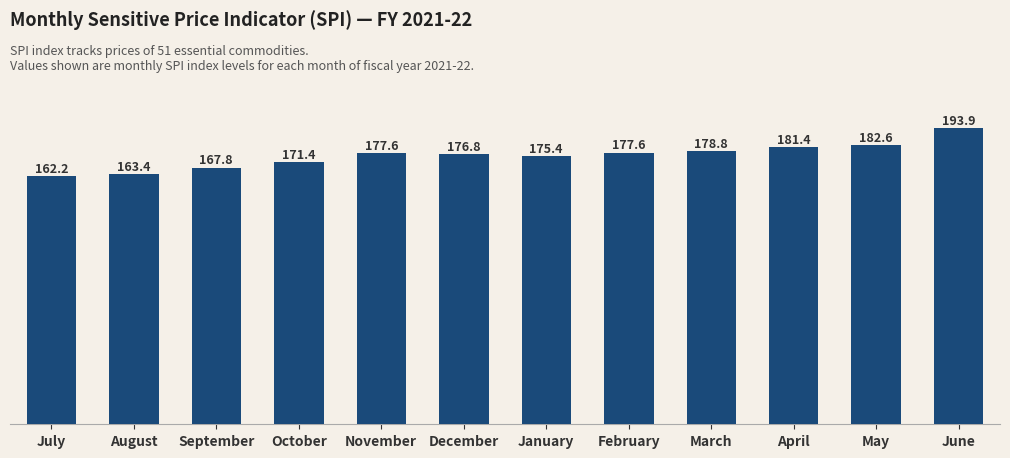

Which has a higher value, February or June?

June